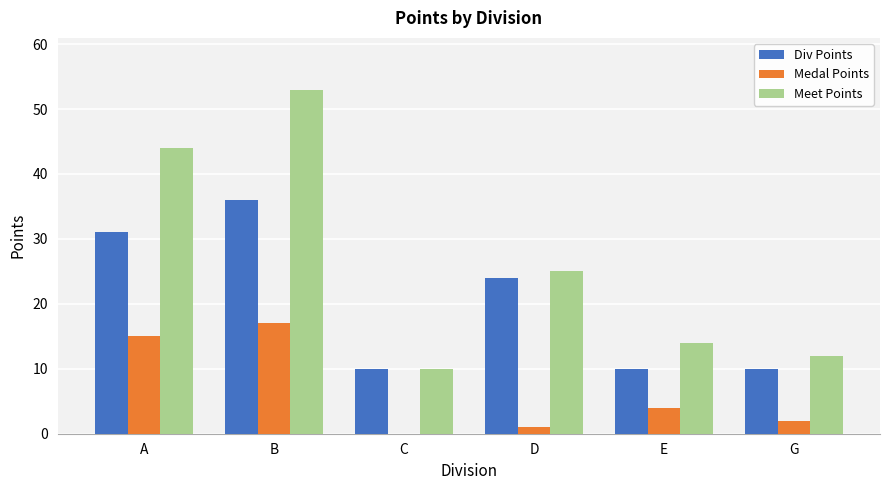

Read the Medal Points value at E, to the nearest 5.

5